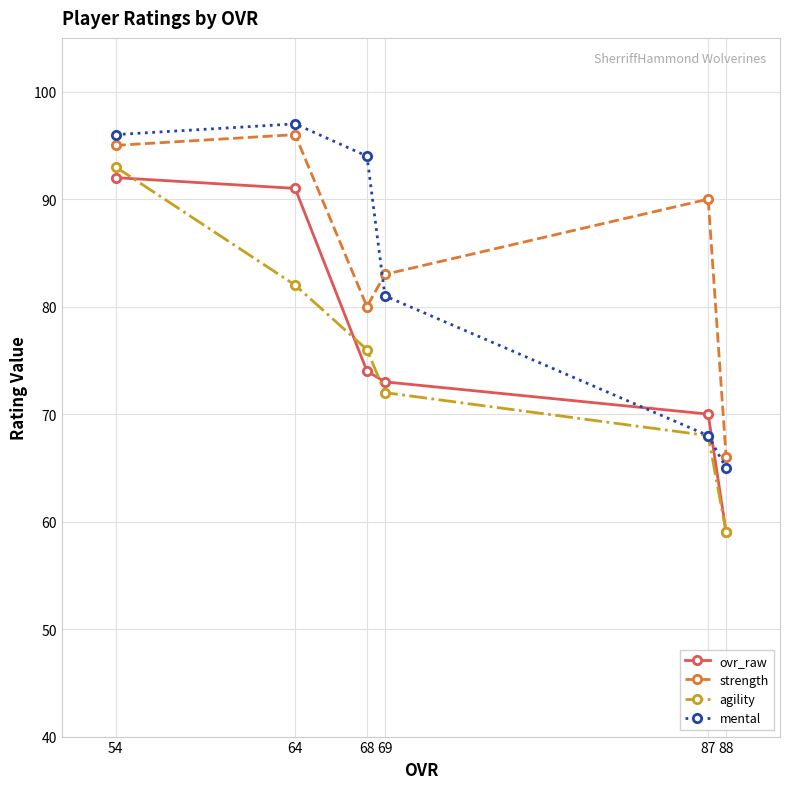

What is the value of the mental point at the 4th from the left?

81